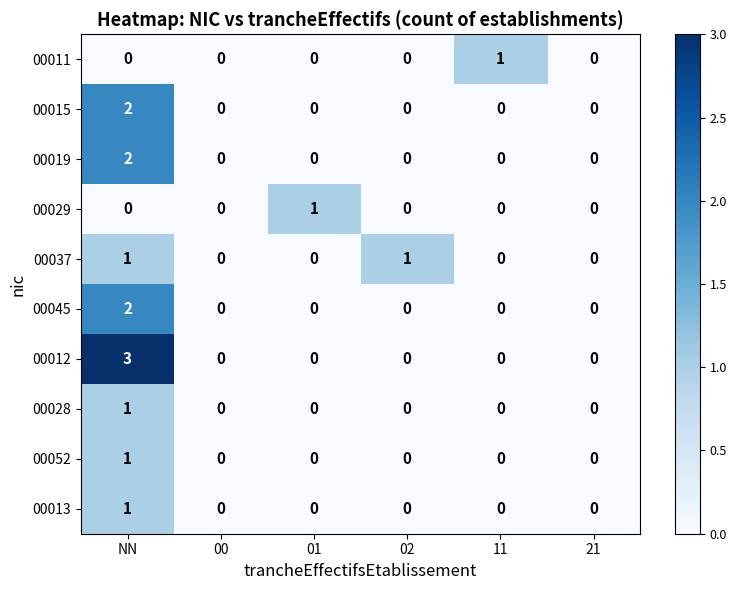

Which category has the highest value in the 00012 series?

NN